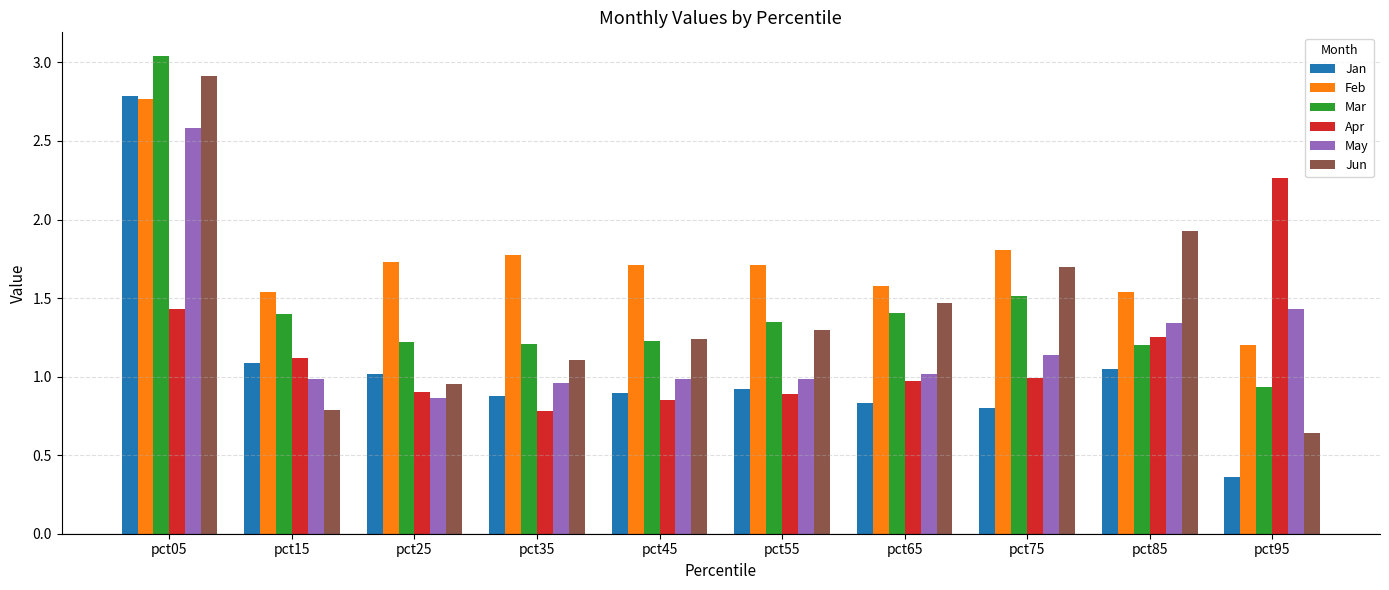

What are all the series names shown in the legend?

Jan, Feb, Mar, Apr, May, Jun